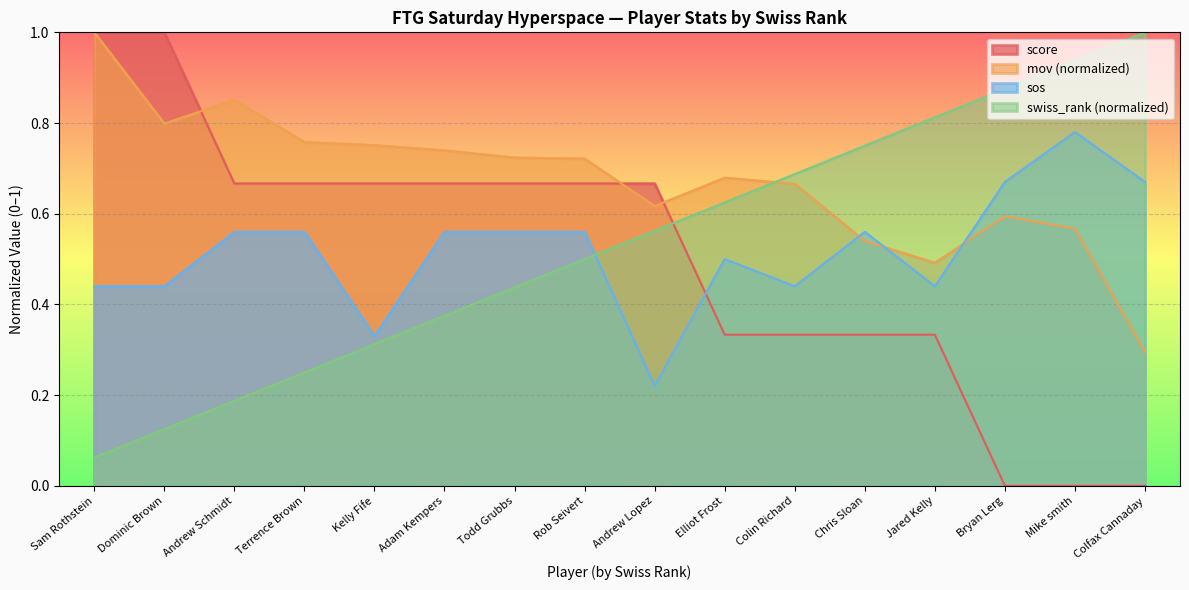

What is the difference between the swiss_rank values at Sam Rothstein and Terrence Brown?

0.2